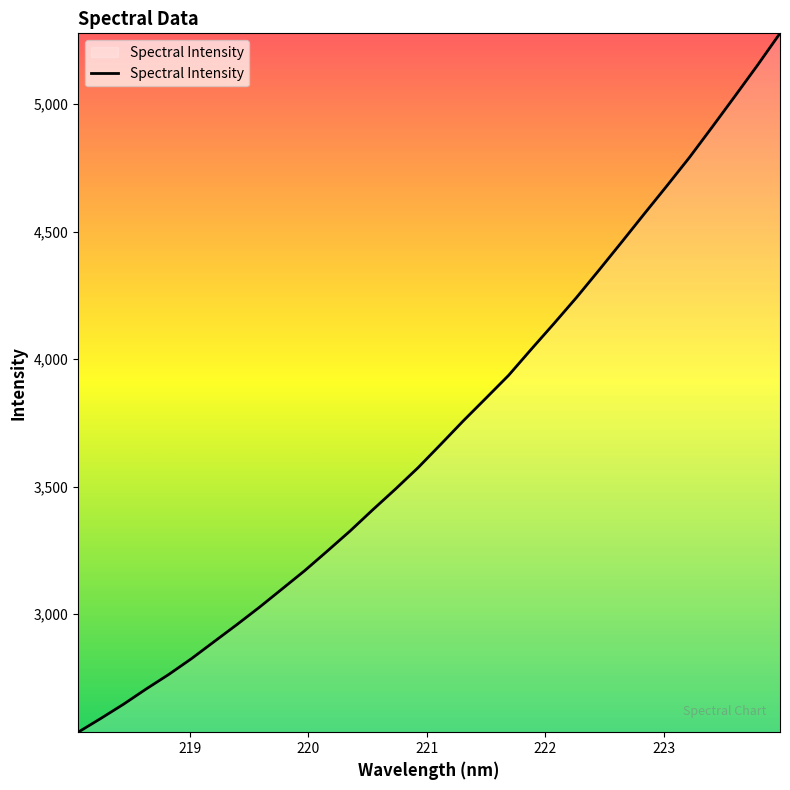

What is the minimum value shown in the chart?

2536.2